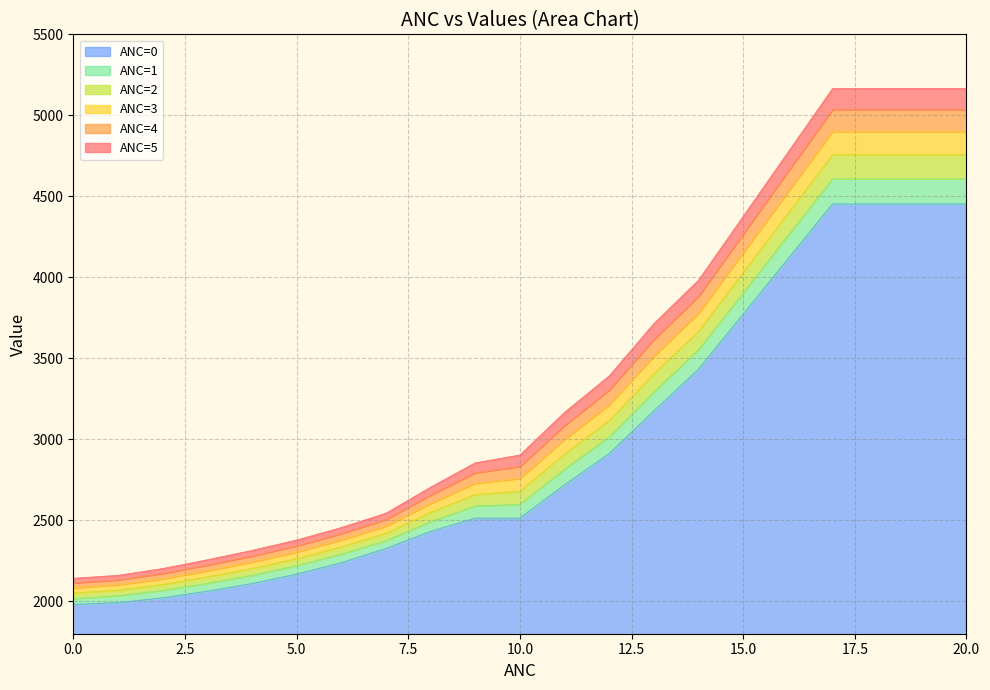

What is the lowest value of the ANC=0 series?

1980.7